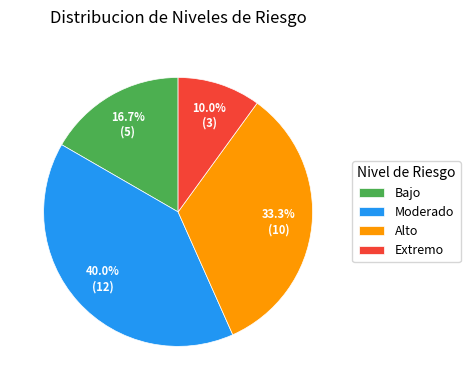

To the nearest percent, what is the difference between the Moderado and Alto slice percentages?

7%